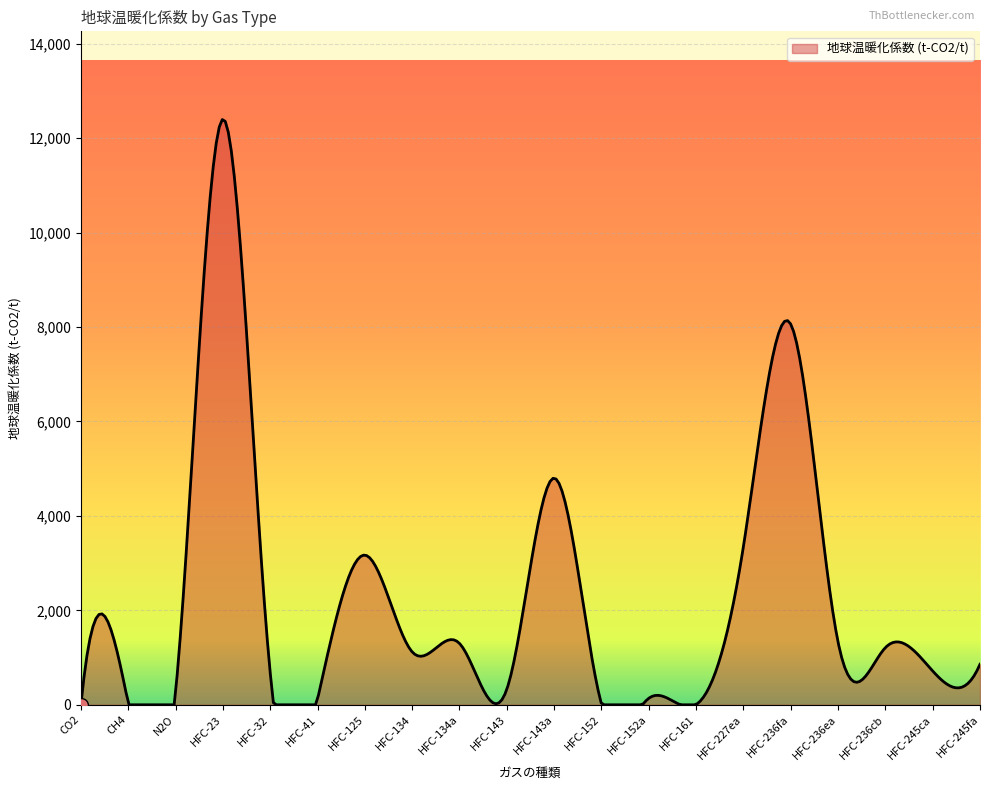

What is the difference between the maximum and minimum values?

12391.4